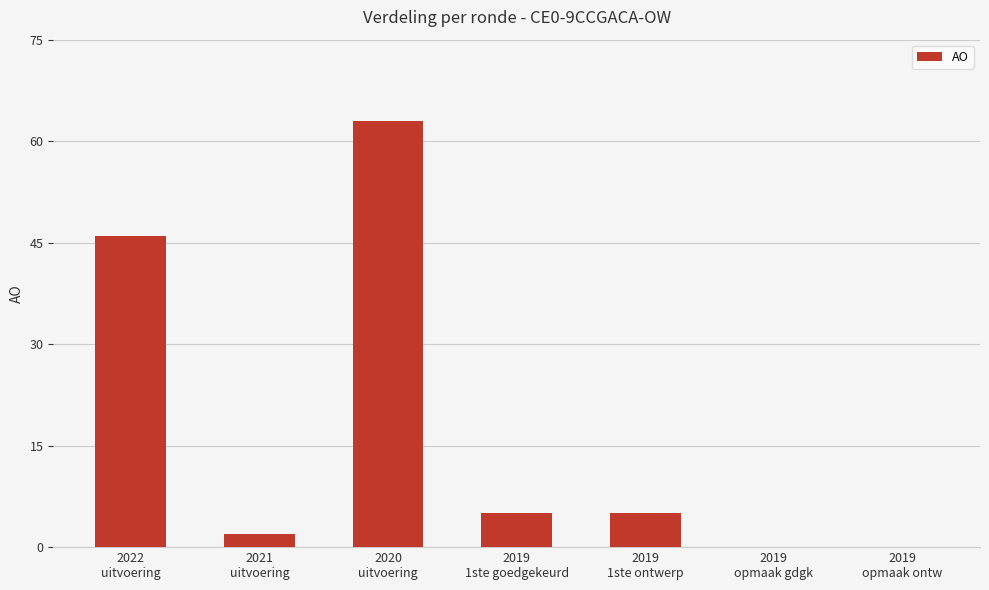

What is the greatest value displayed?

63